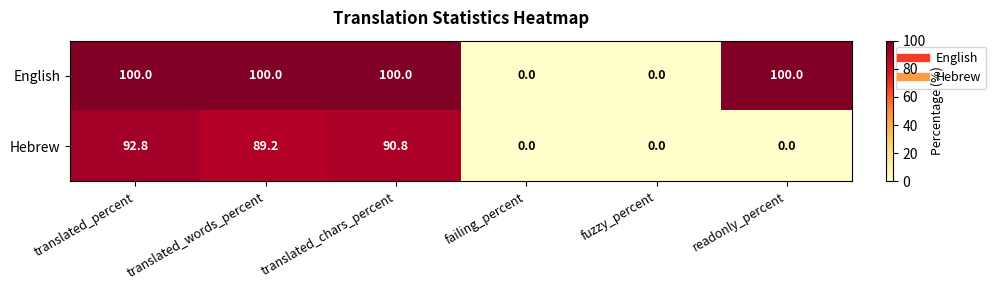

Reading right to left, list all the values displayed in this chart.

English: 100.0	0.0	0.0	100.0	100.0	100.0
Hebrew: 0.0	0.0	0.0	90.8	89.2	92.8